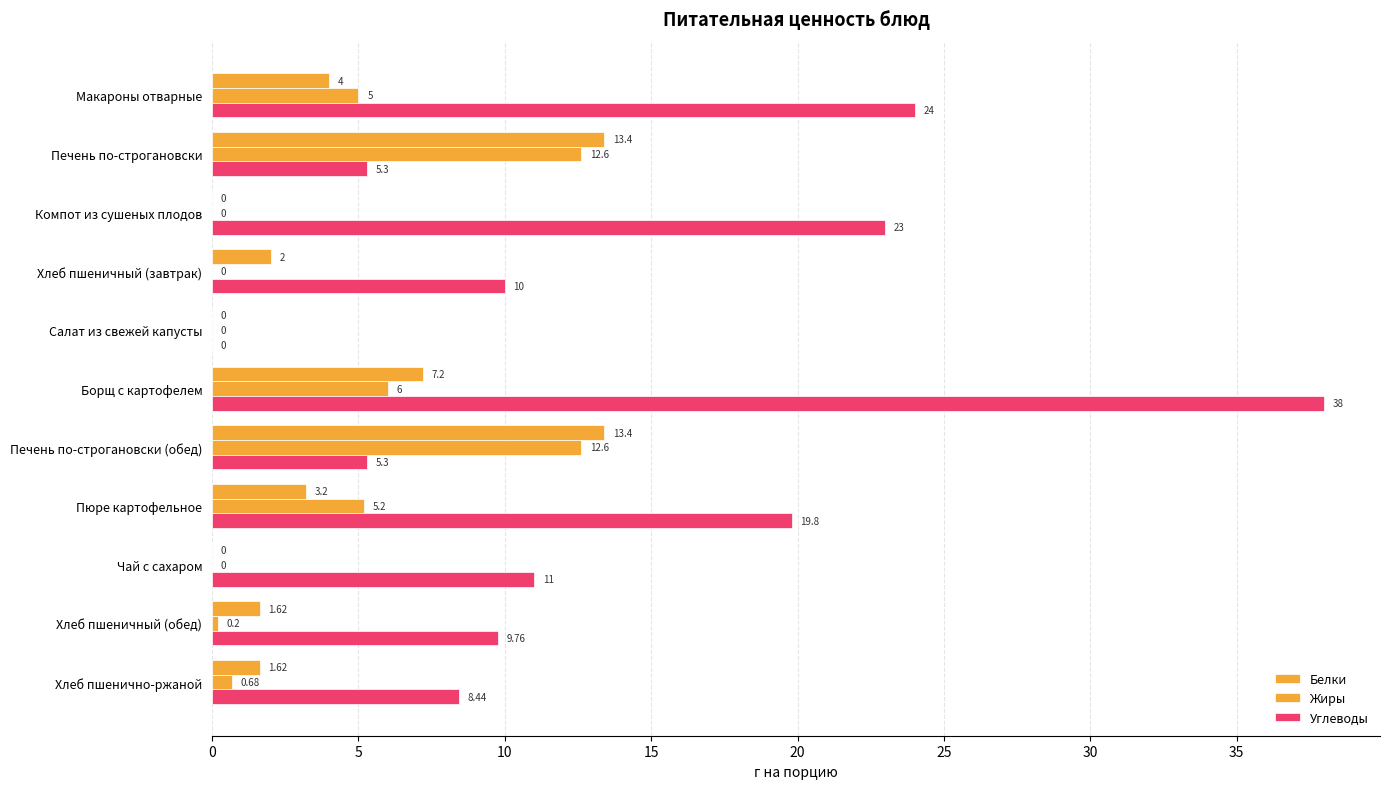

How many categories are shown in the chart?

11